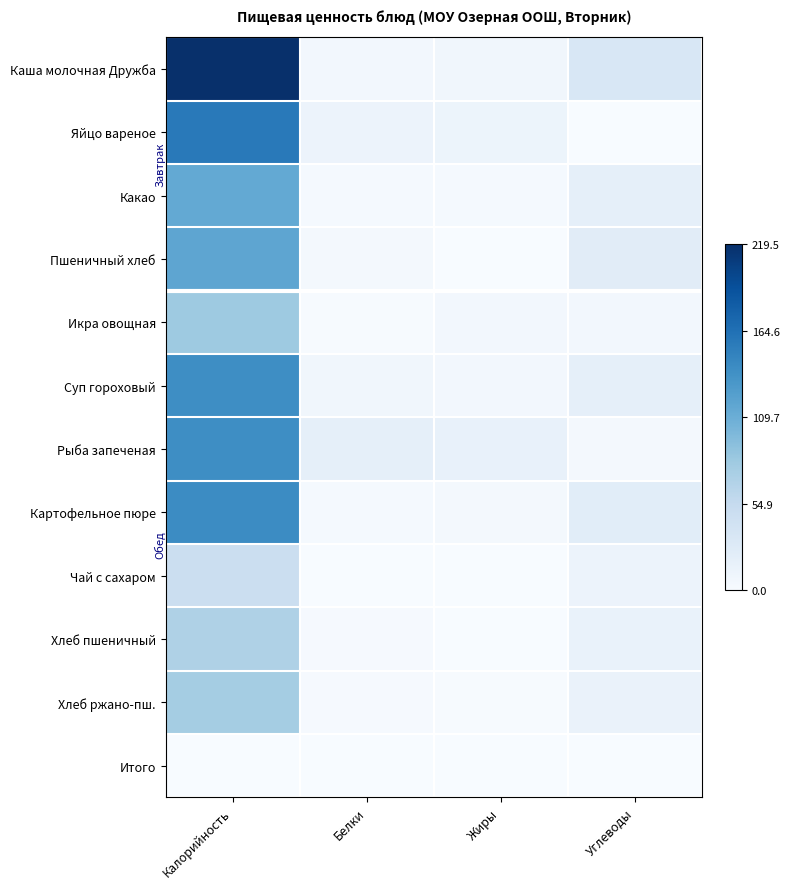

Reading left to right, what are all the values shown in this chart?

Каша молочная Дружба: Калорийность=1.0	Белки=0.0	Жиры=0.0	Углеводы=0.2
Яйцо вареное: Калорийность=0.7	Белки=0.1	Жиры=0.1	Углеводы=0.0
Какао: Калорийность=0.5	Белки=0.0	Жиры=0.0	Углеводы=0.1
Пшеничный хлеб: Калорийность=0.5	Белки=0.0	Жиры=0.0	Углеводы=0.1
Икра овощная: Калорийность=0.4	Белки=0.0	Жиры=0.0	Углеводы=0.0
Суп гороховый: Калорийность=0.6	Белки=0.0	Жиры=0.0	Углеводы=0.1
Рыба запеченая: Калорийность=0.6	Белки=0.1	Жиры=0.1	Углеводы=0.0
Картофельное пюре: Калорийность=0.6	Белки=0.0	Жиры=0.0	Углеводы=0.1
Чай с сахаром: Калорийность=0.2	Белки=0.0	Жиры=0.0	Углеводы=0.1
Хлеб пшеничный: Калорийность=0.3	Белки=0.0	Жиры=0.0	Углеводы=0.1
Хлеб ржано-пш.: Калорийность=0.4	Белки=0.0	Жиры=0.0	Углеводы=0.1
Итого: Калорийность=0.0	Белки=0.0	Жиры=0.0	Углеводы=0.0